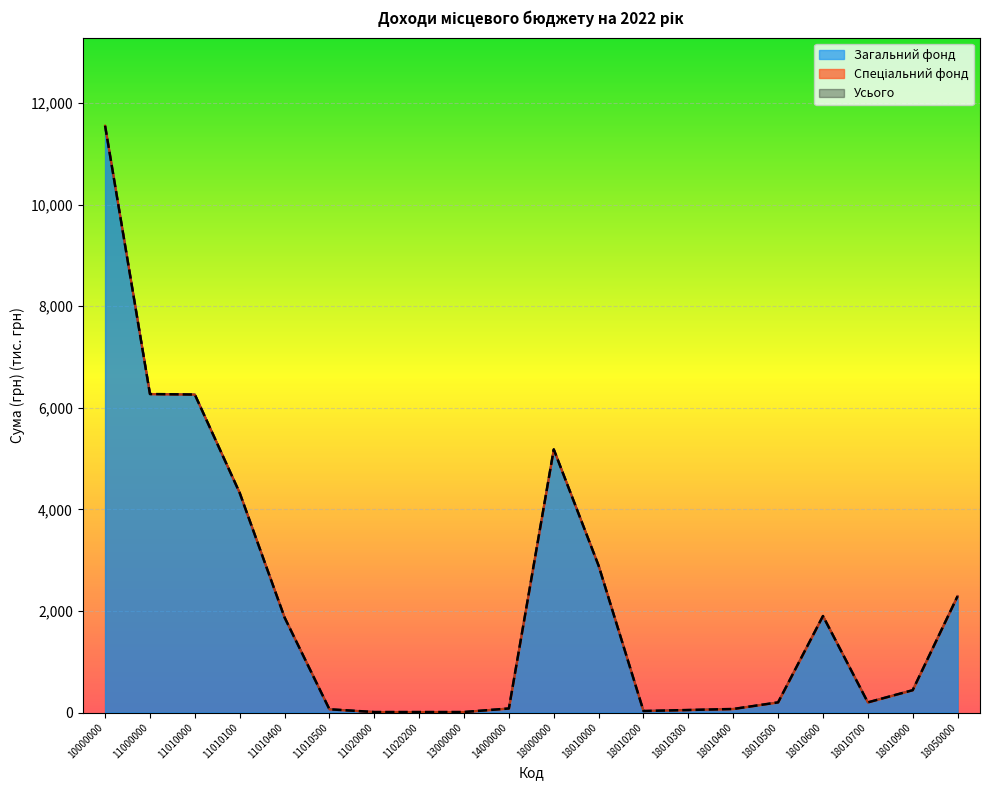

True or false: Загальний фонд and Усього intersect in this chart.

False